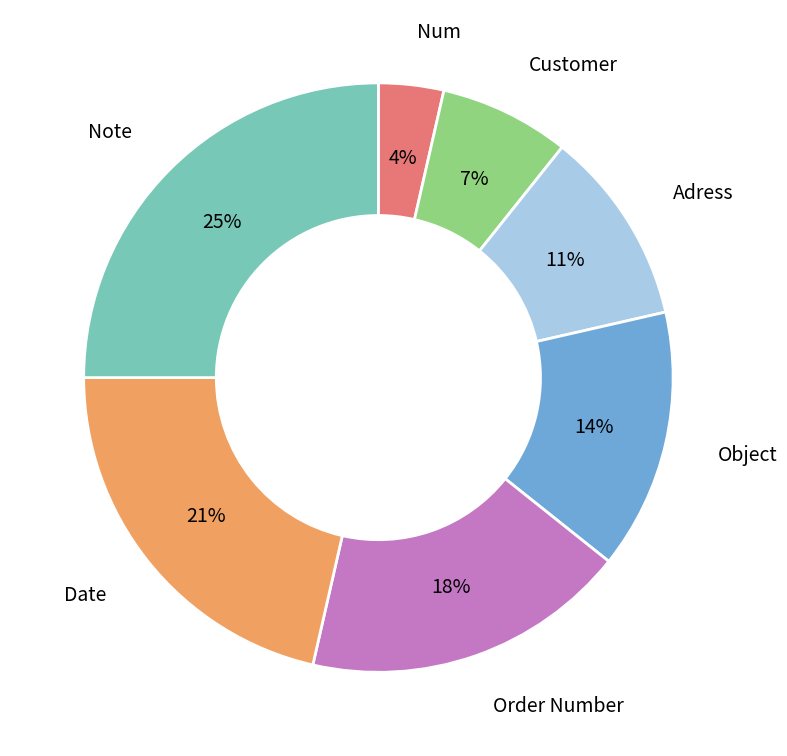

To the nearest percent, what is the difference between the largest and smallest slice percentages?

21%